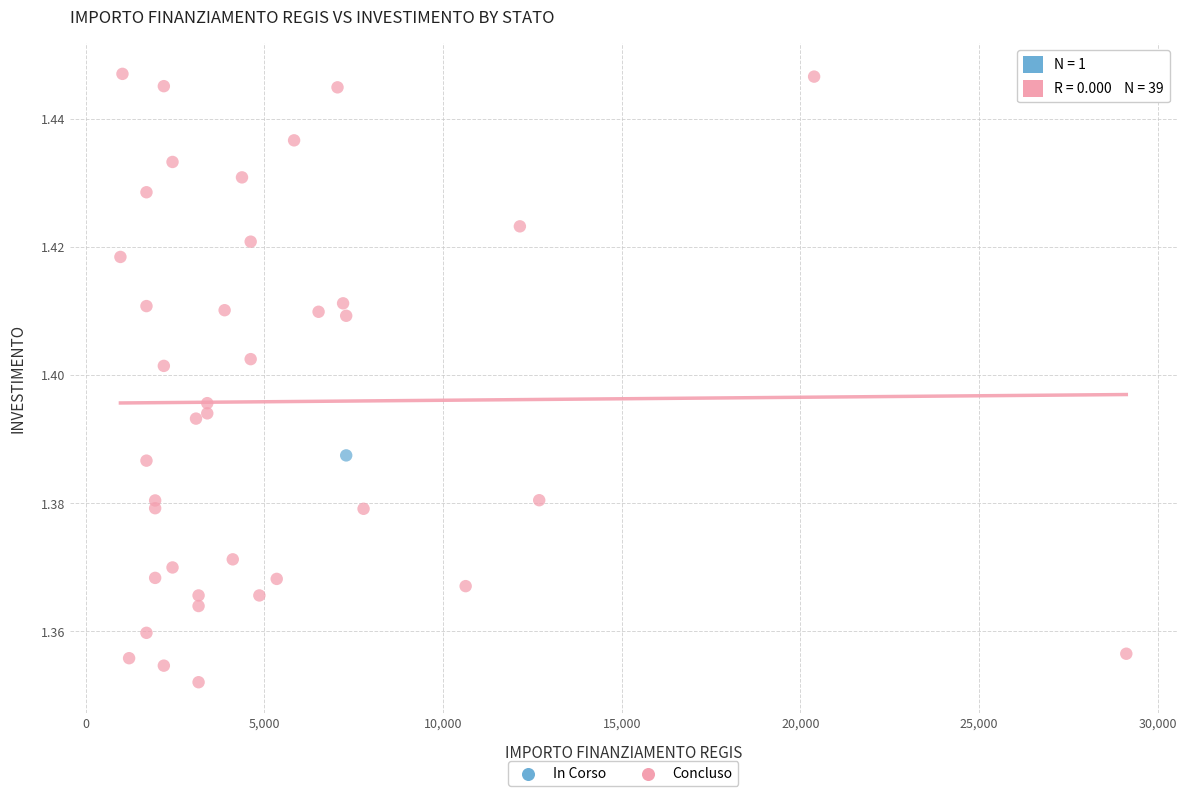

What are all the series names shown in the legend?

In Corso, Concluso